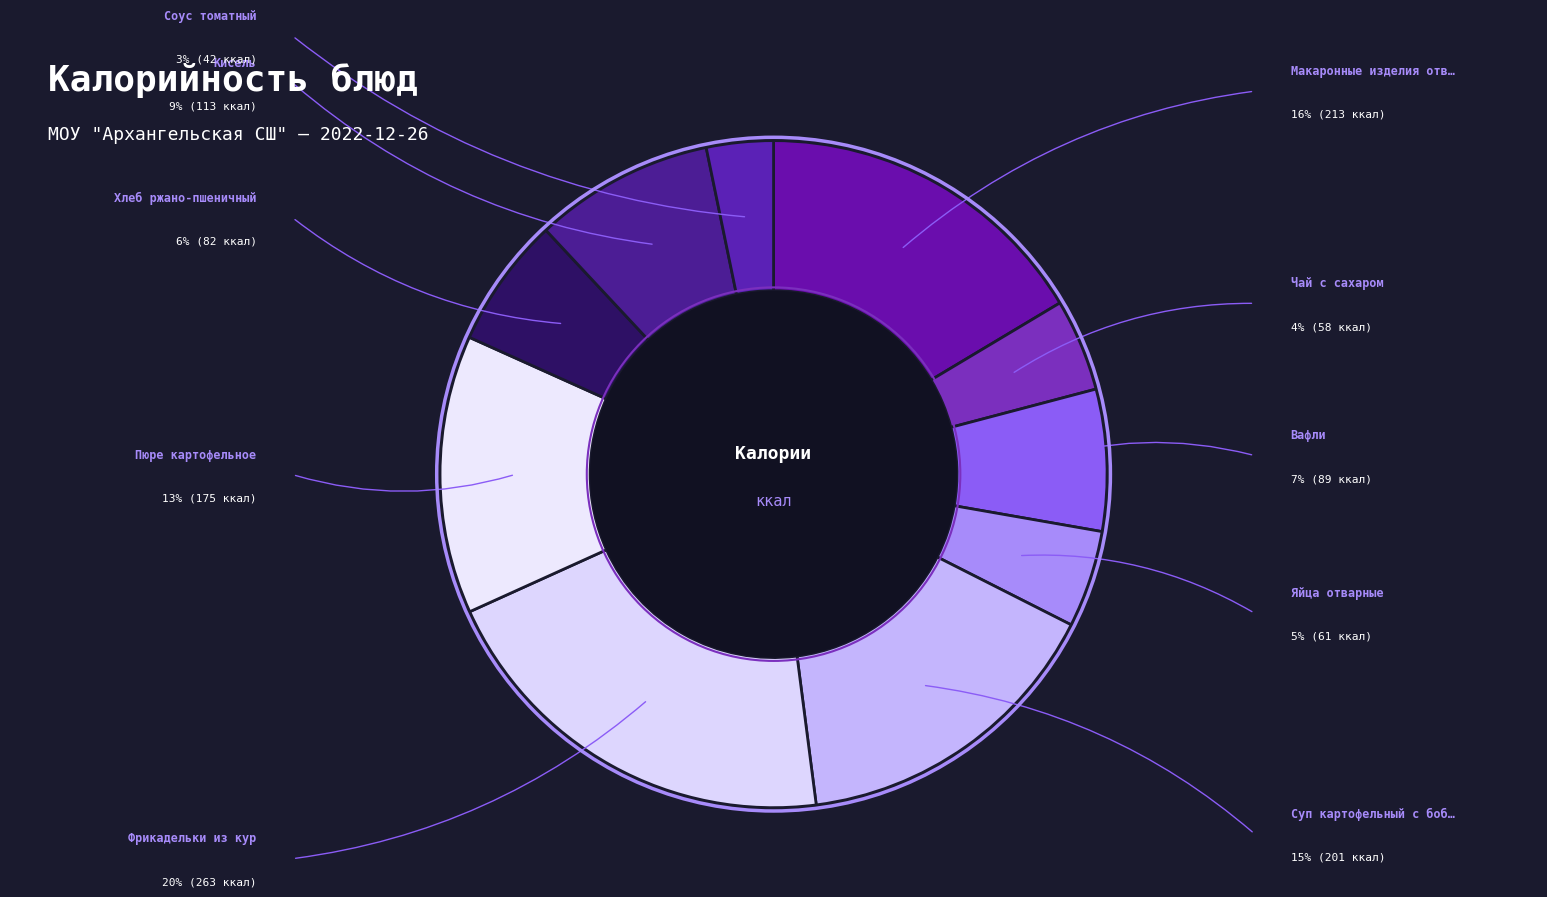

Rank the categories by value from highest to lowest.

Фрикадельки из кур, Макаронные изделия отварные, Суп картофельный с бобовыми, Пюре картофельное, Кисель, Вафли, Хлеб ржано-пшеничный, Яйца отварные, Чай с сахаром, Соус томатный